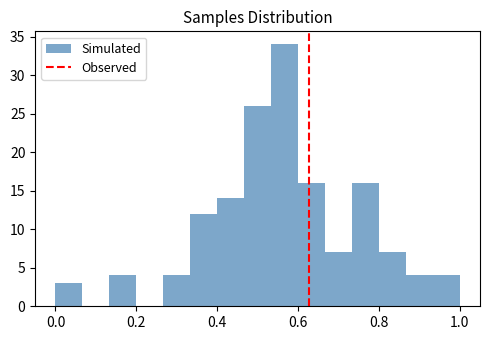

Around what value on the x-axis is the tallest bar? Give the approximate position of its centre, as read against the axis.

0.56